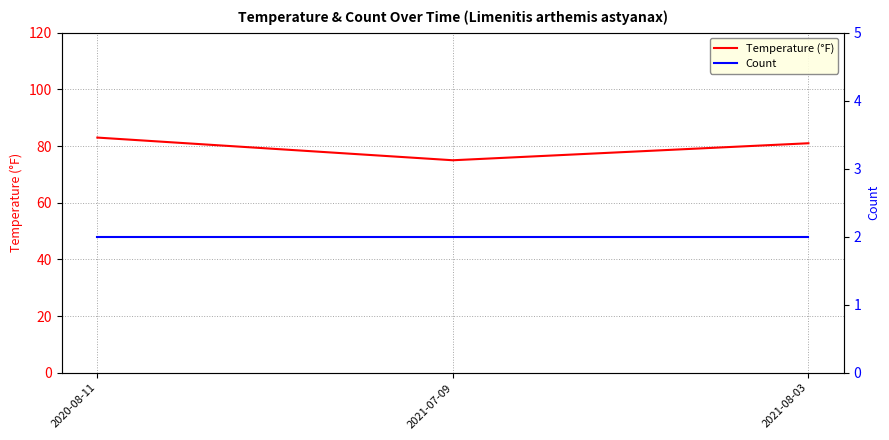

Which category has the highest value in the Count series?

2020-08-11